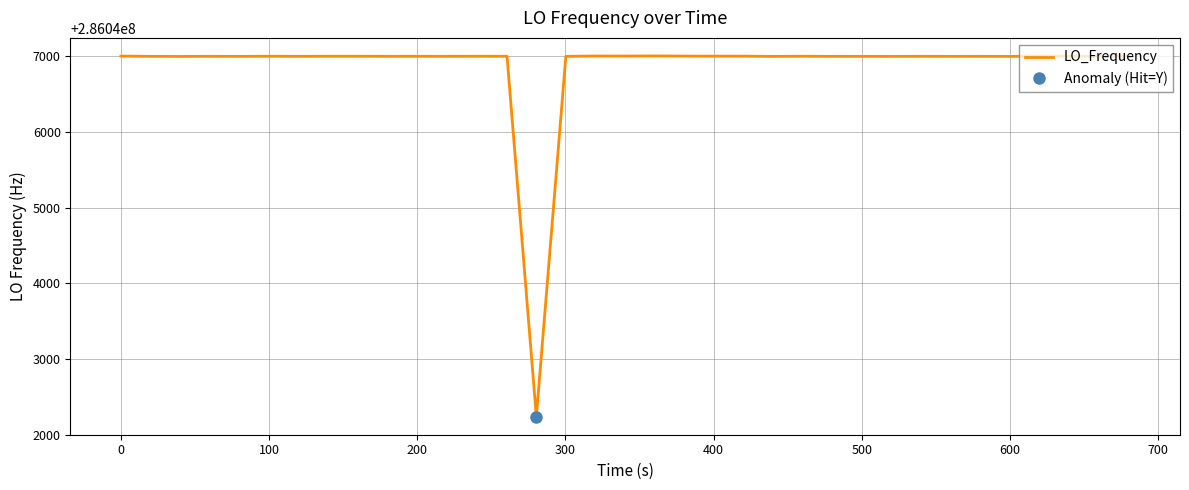

Reading right to left, list all the values displayed in this chart.

286046999.4	286046998.1	286047000.7	286047001.2	286046998.6	286046999.4	286046999.1	286046999.1	286046999.6	286046998.4	286046999.0	286046998.9	286047000.8	286046998.4	286047002.3	286047002.0	286047002.9	286047004.9	286047003.4	286047003.4	286047003.8	286046999.6	286042236.9	286047000.5	286047000.5	286047000.1	286047000.1	286047000.2	286047000.1	286047000.5	286047000.6	286046999.7	286046999.7	286047000.9	286046998.9	286046999.6	286046998.2	286046999.0	286047002.8	286047002.8